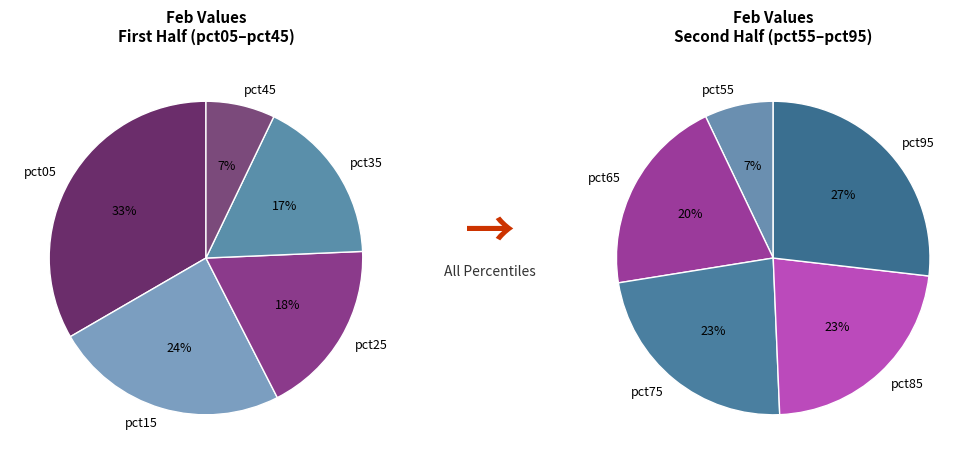

To the nearest percent, what is the average slice percentage?

10%